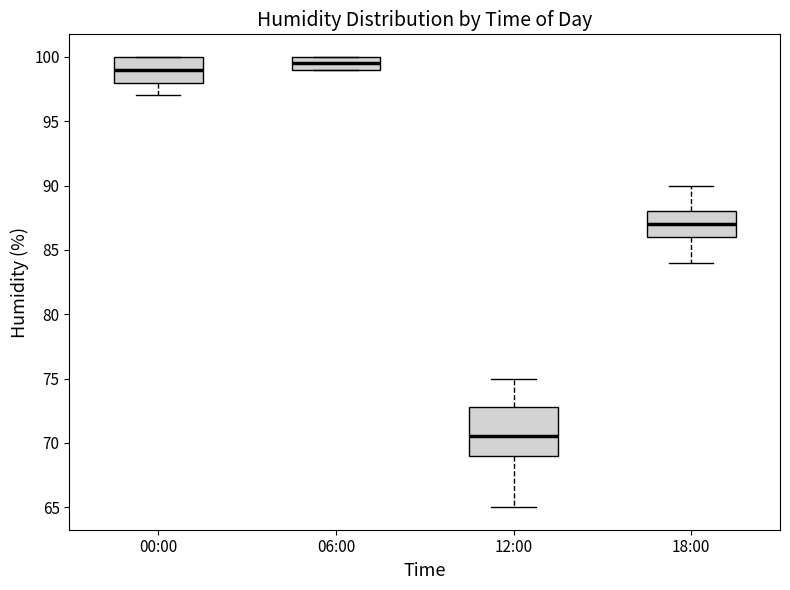

Where is the lower edge of the box for 00:00 on the y-axis? The values are not printed on the chart, so give them approximately, as read against the axis.

98.0